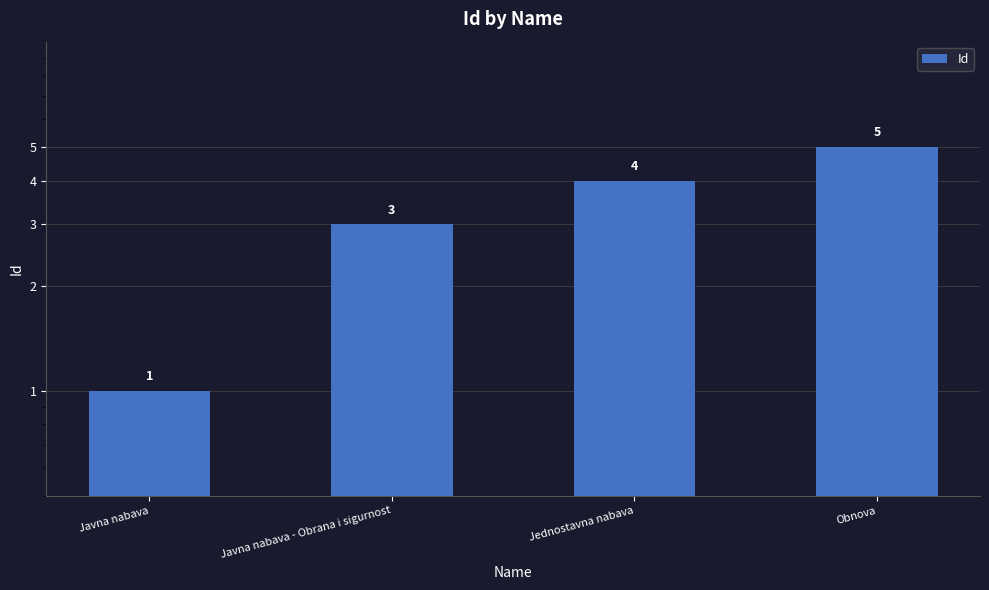

What is the maximum value shown in the chart?

5